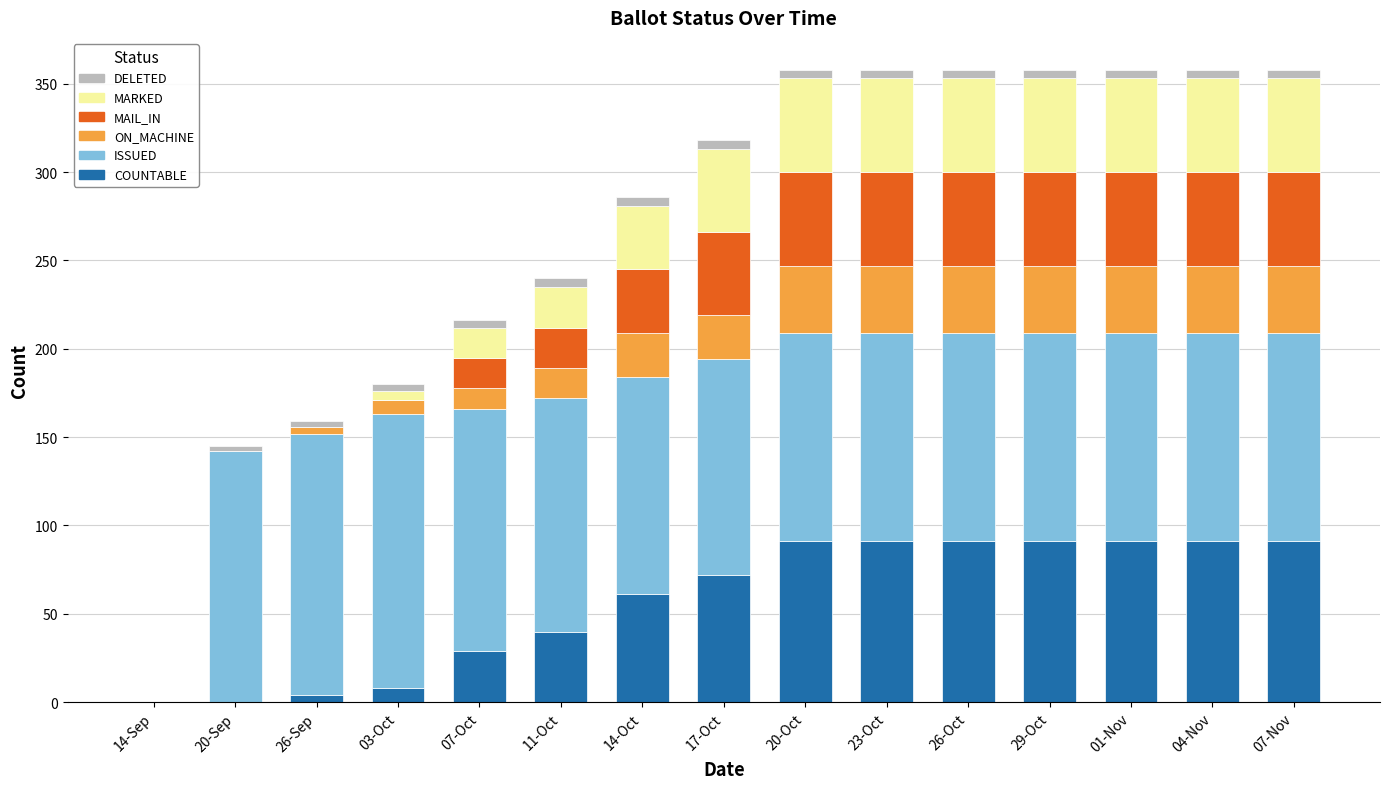

List the labels in order of MARKED value, largest first.

20-Oct, 23-Oct, 26-Oct, 29-Oct, 01-Nov, 04-Nov, 07-Nov, 17-Oct, 14-Oct, 11-Oct, 07-Oct, 03-Oct, 14-Sep, 20-Sep, 26-Sep